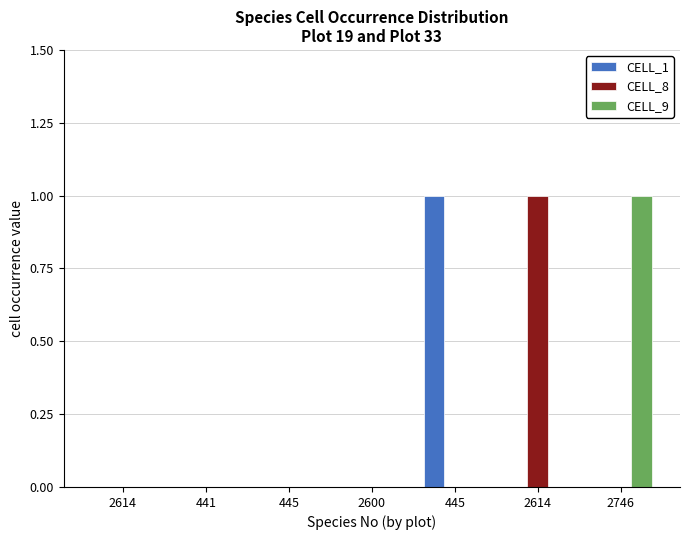

Which series changed the most between 445 and 2614?

CELL_8